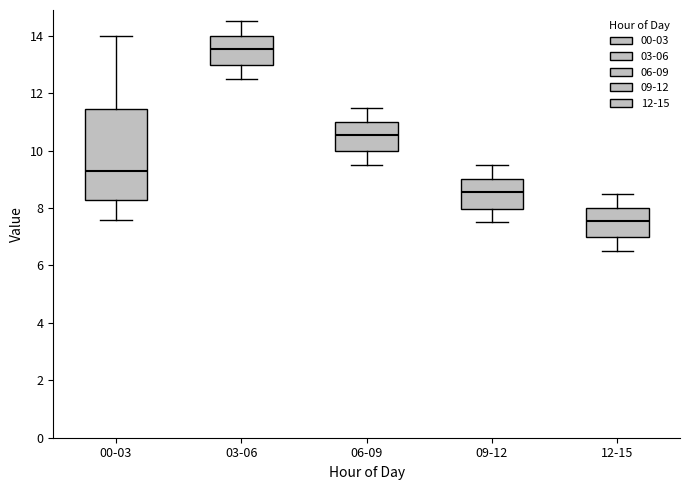

Reading left to right, transcribe this box plot: for each box, give where its median line is, the range the box spans, and where its two whiskers end, as read against the y-axis. The values are not printed on the chart, so give them approximately, as read against the axis.

00-03: median 9.2, box 8.2 to 11.4, whiskers 7.6 to 14.0
03-06: median 13.6, box 13.0 to 14.0, whiskers 12.6 to 14.6
06-09: median 10.6, box 10.0 to 11.0, whiskers 9.6 to 11.6
09-12: median 8.6, box 8.0 to 9.0, whiskers 7.6 to 9.6
12-15: median 7.6, box 7.0 to 8.0, whiskers 6.6 to 8.6